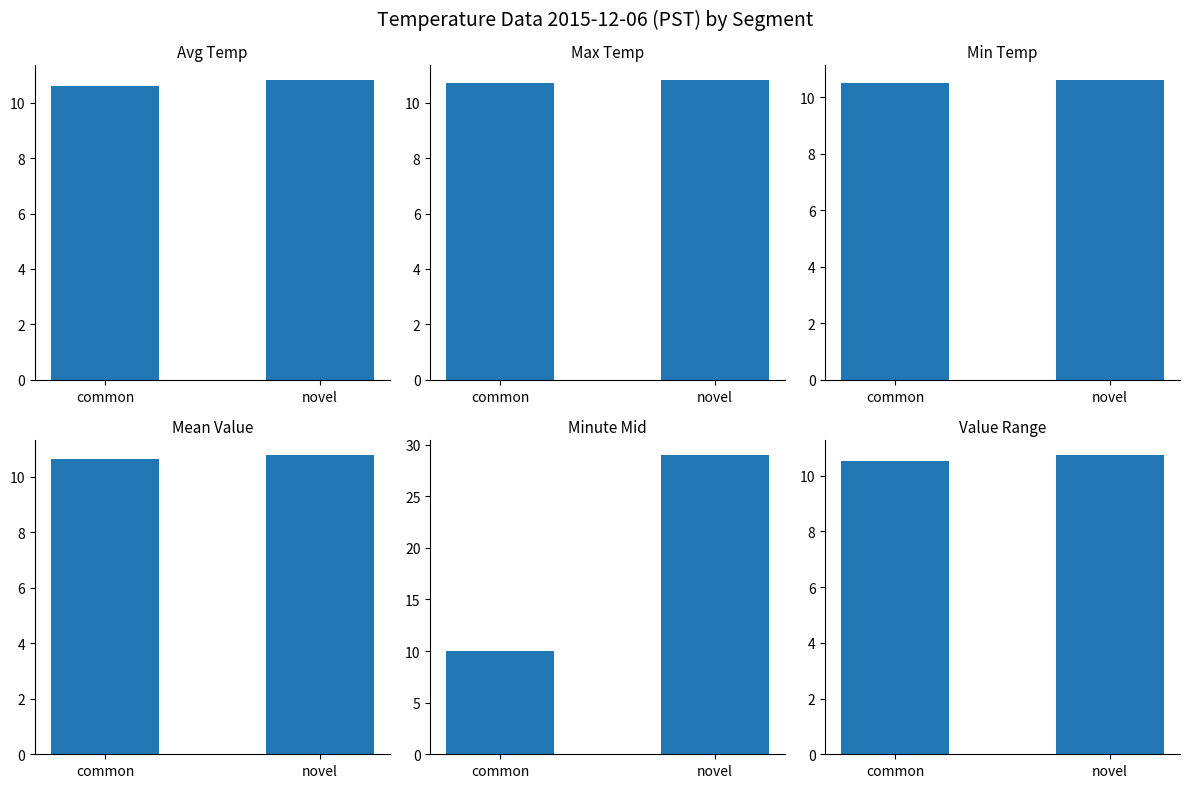

What is the sum of the Minute Mid values at novel and common?

39.0